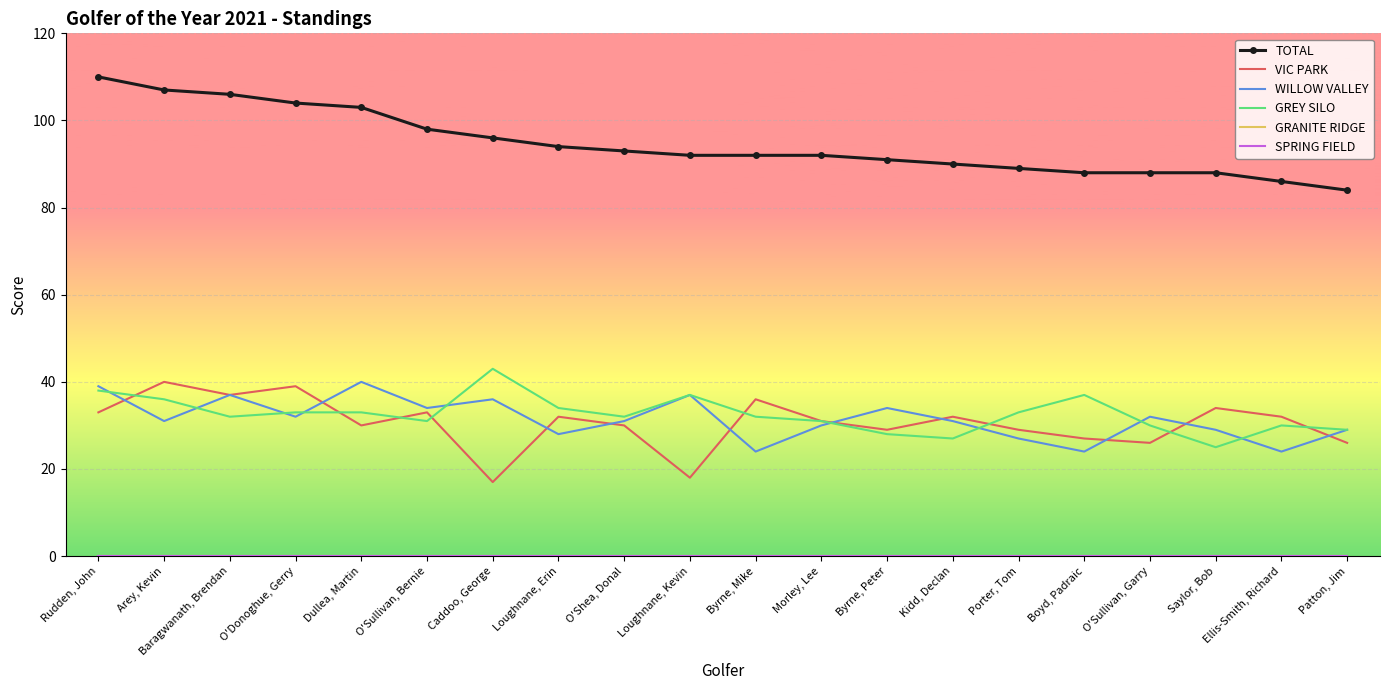

What is the value of the GREY SILO point at the 2nd from the left?

36